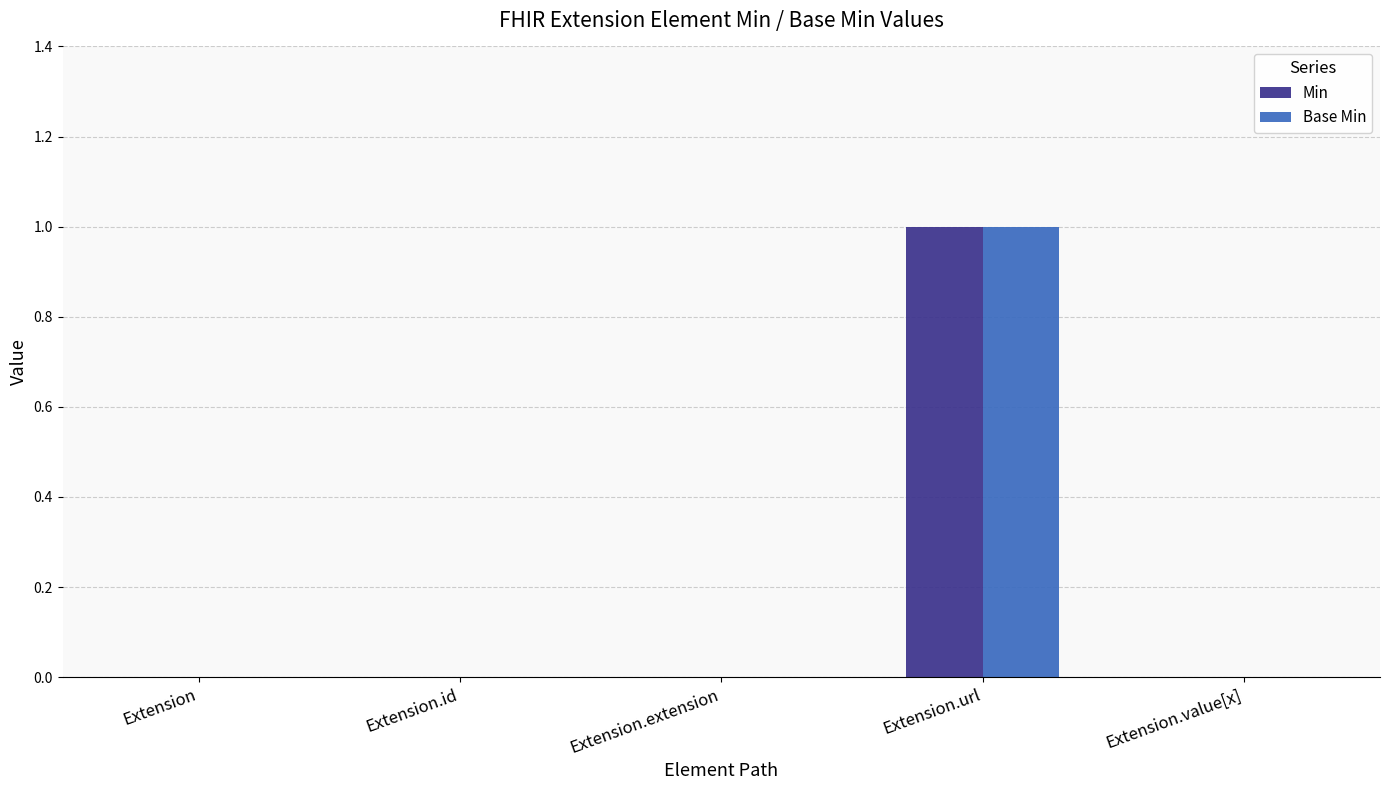

At which label does Base Min reach its peak?

Extension.url